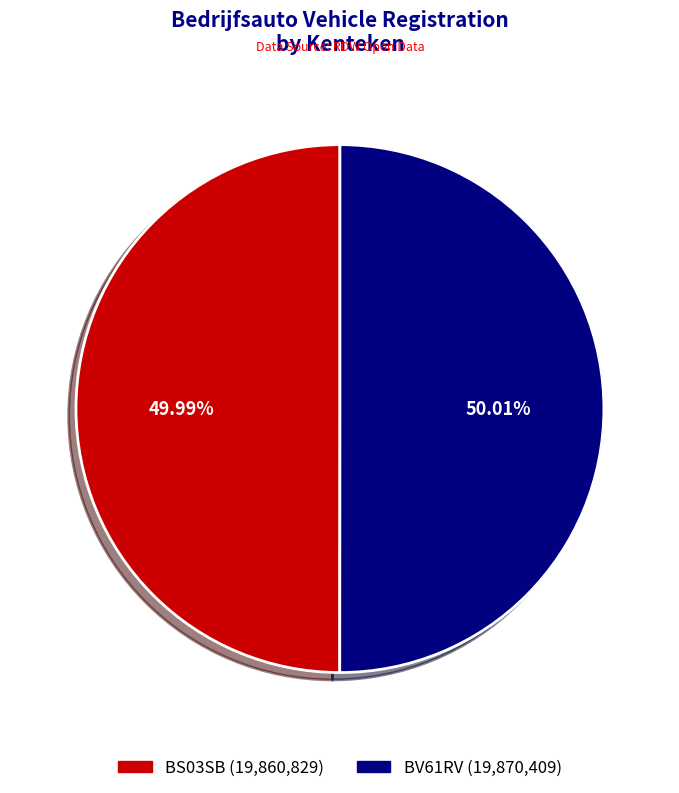

Count the number of slices in the pie.

2